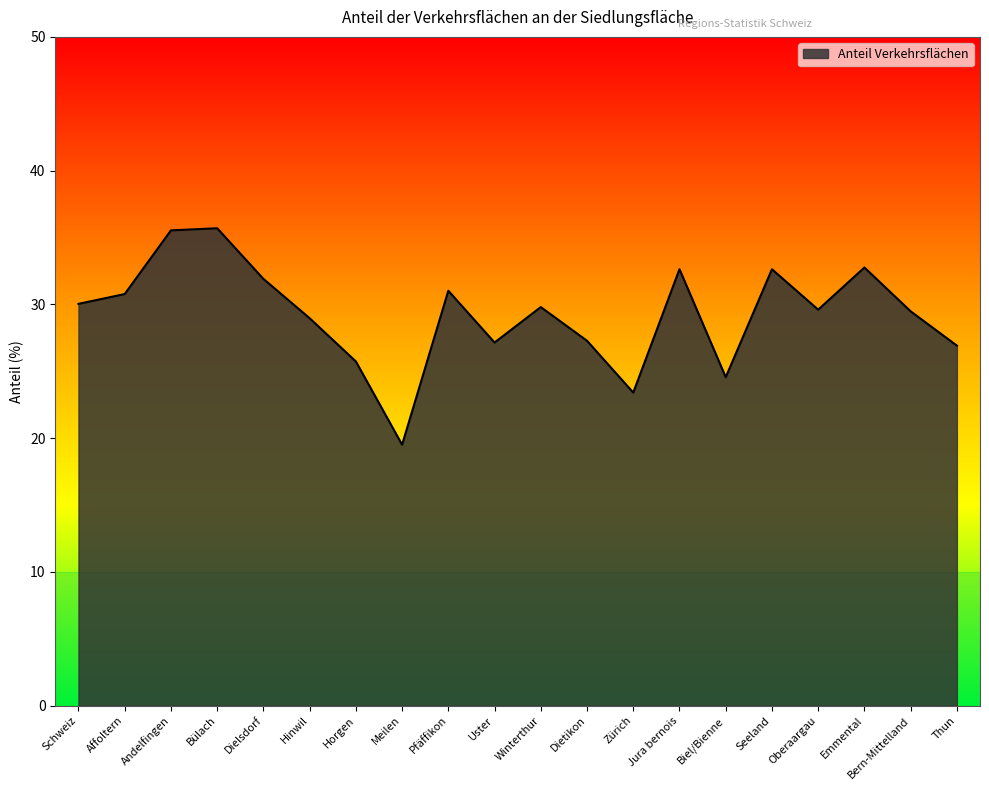

What is the maximum value shown in the chart?

35.7